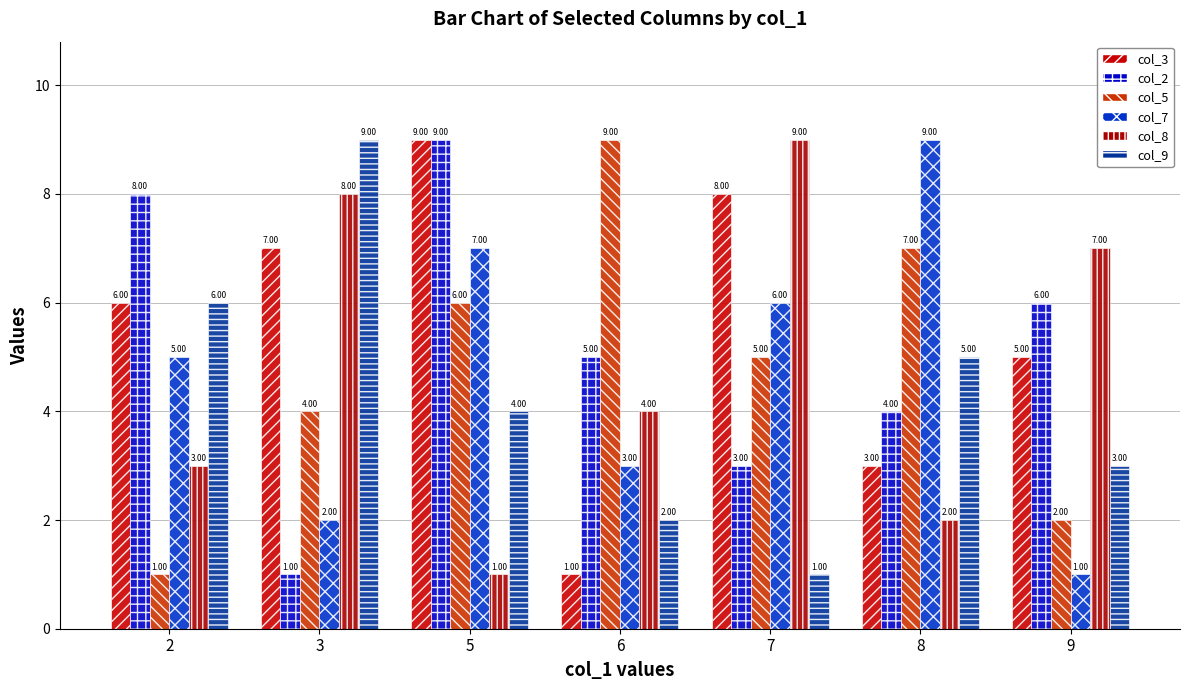

What is the value of the col_7 bar at the 1st from the left?

5